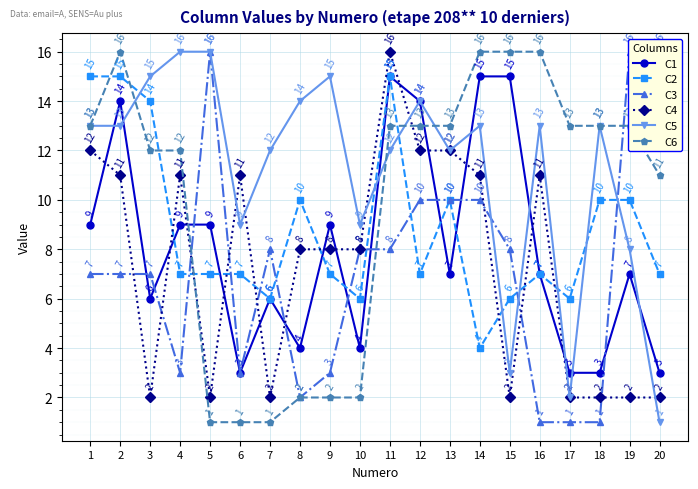

Where is the first local maximum for C5?

9